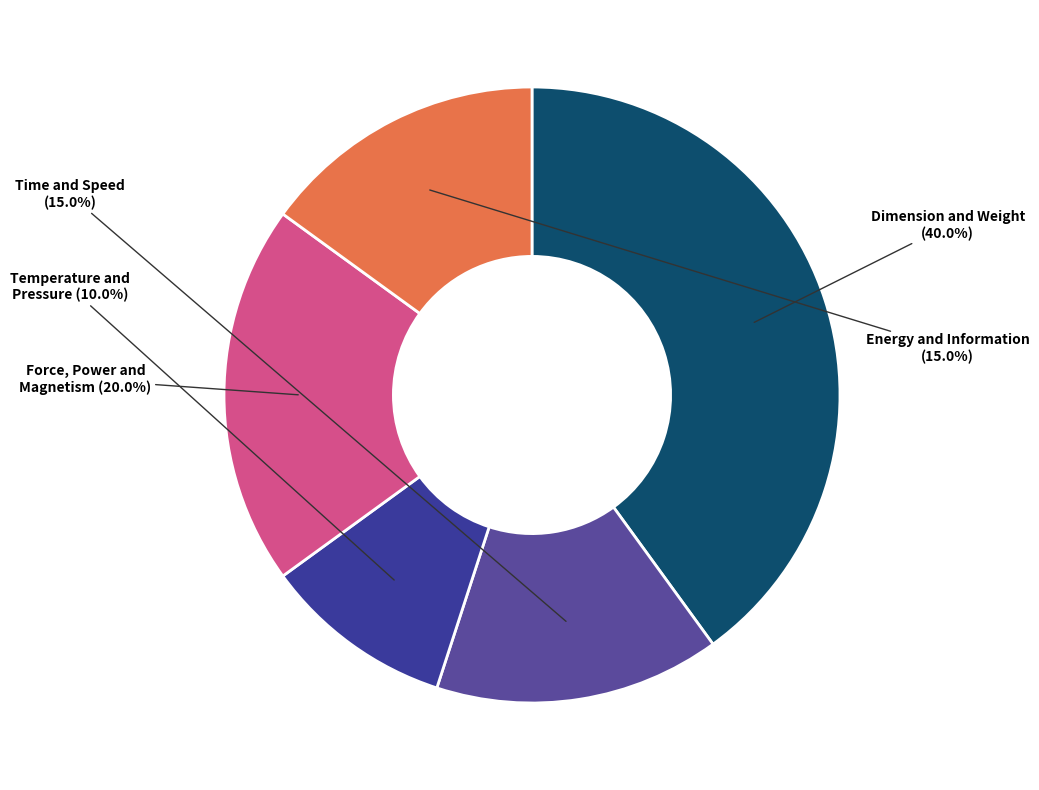

Count the number of slices in the pie.

5